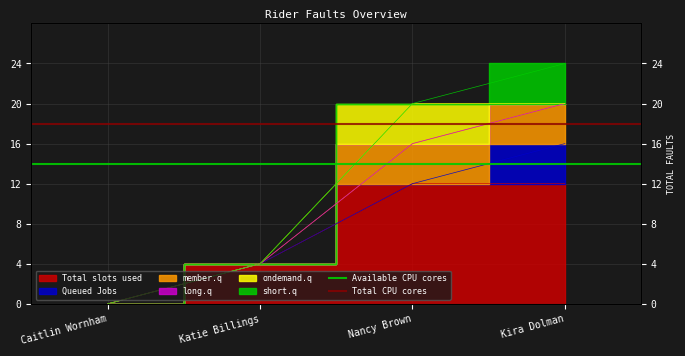

What is the label of the 1st point from the left?

Caitlin Wornham